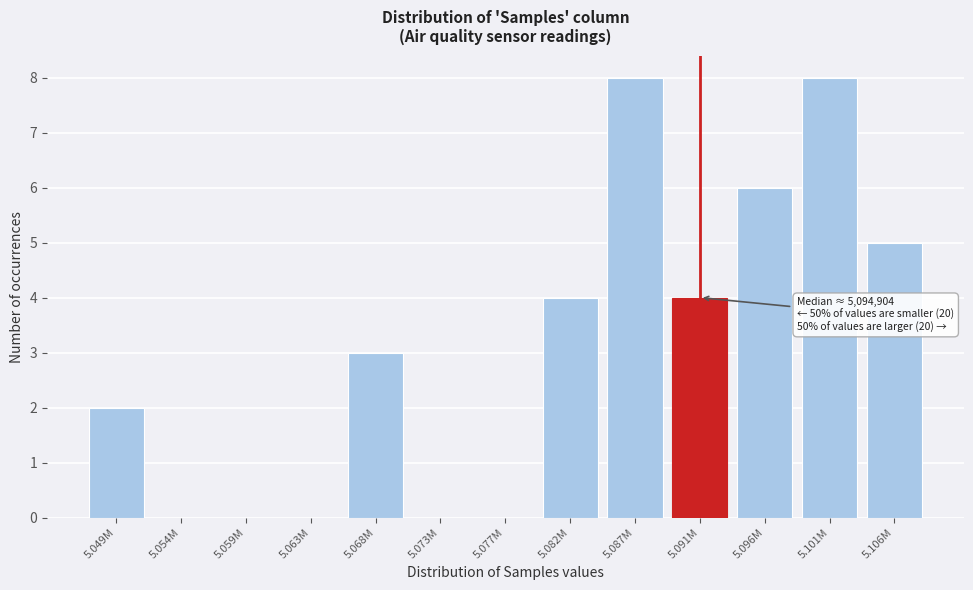

Reading left to right, extract all data points from this chart.

5.049M=2	5.054M=0	5.059M=0	5.063M=0	5.068M=3	5.073M=0	5.077M=0	5.082M=4	5.087M=8	5.091M=4	5.096M=6	5.101M=8	5.106M=5